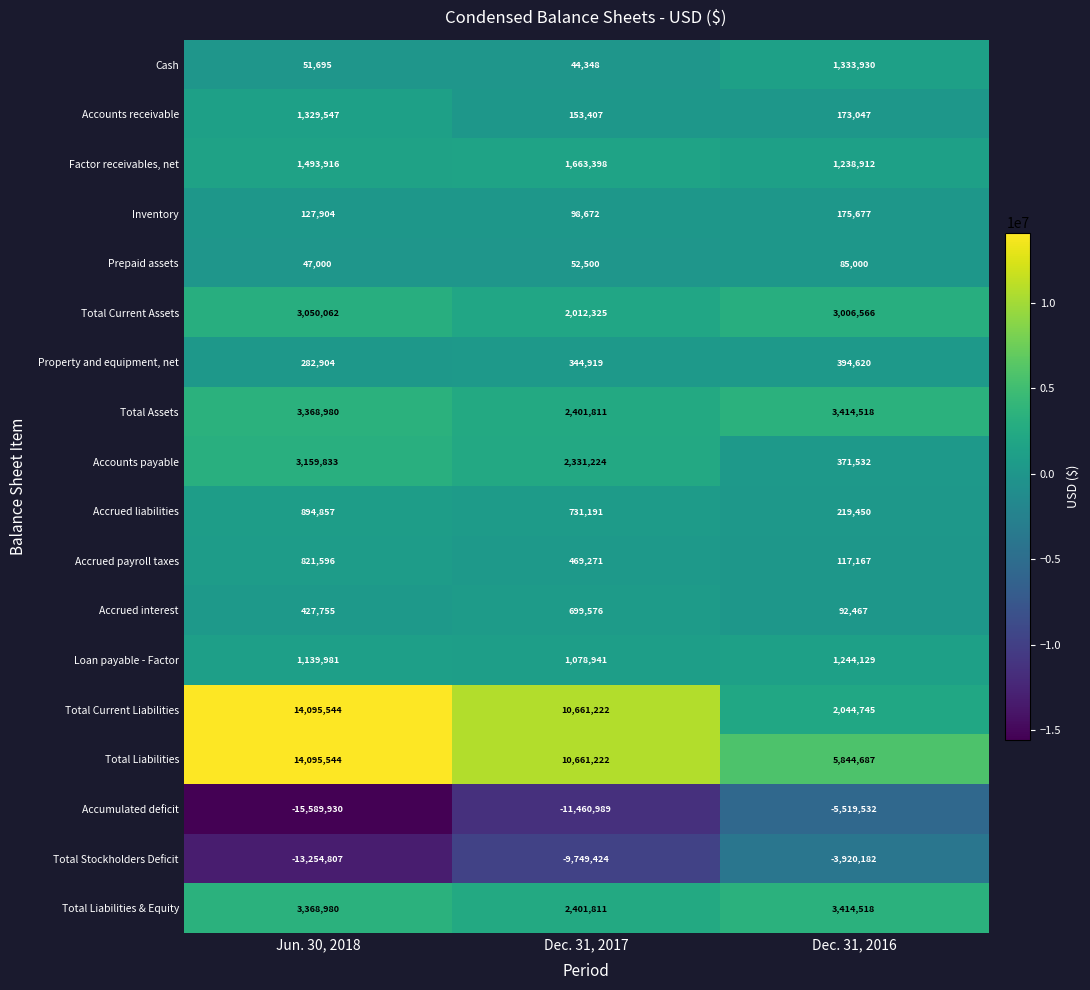

The Total Assets series shows 2282772 at Jun. 30, 2018. True or false?

False